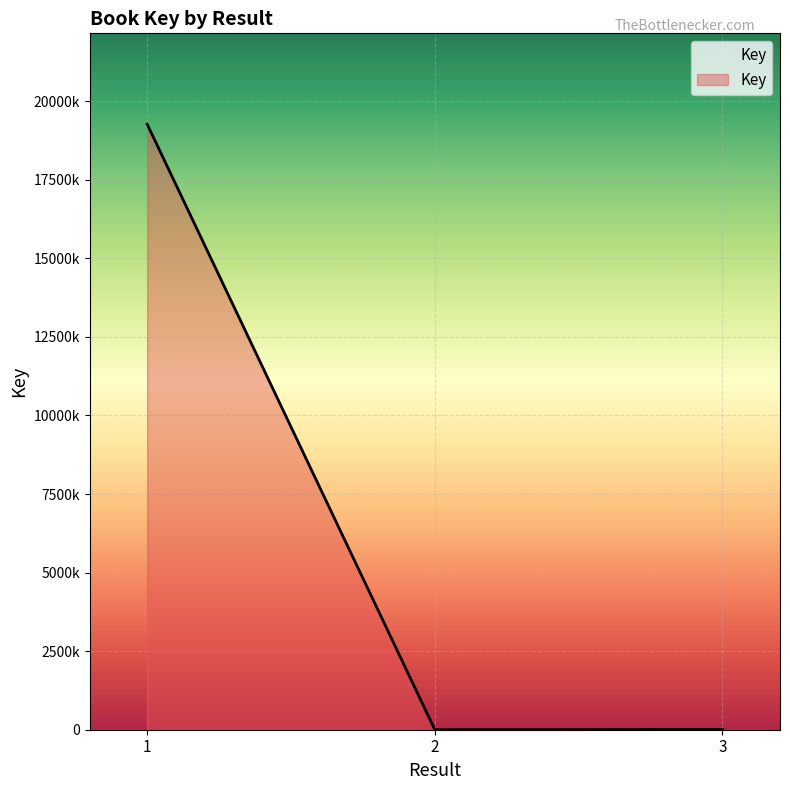

Rank the categories by value from lowest to highest.

2, 3, 1